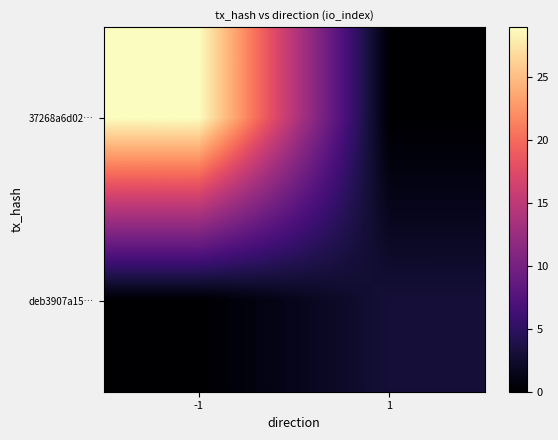

Which series has the widest spread of values?

37268a6d02…